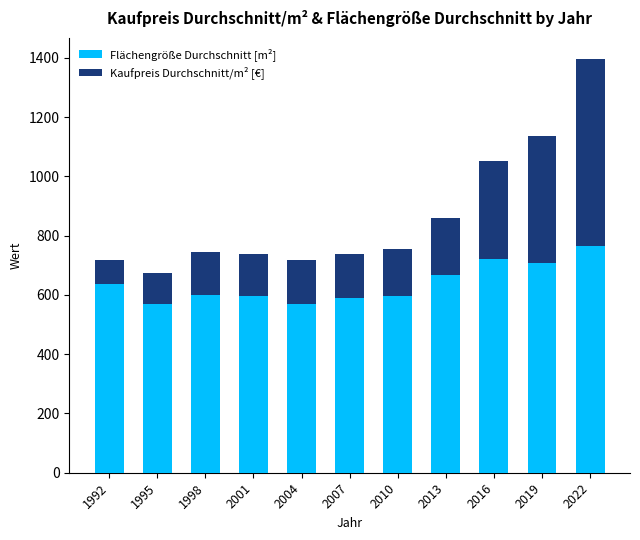

What is the difference between the maximum and minimum values in the Flächengröße Durchschnitt [m²] series?

195.0